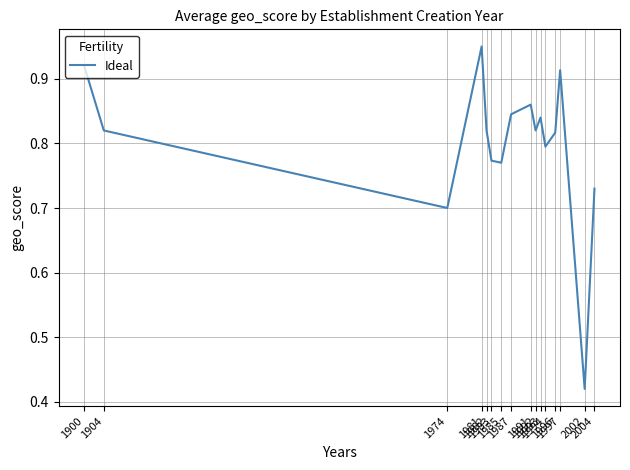

How many series are shown in this chart?

1